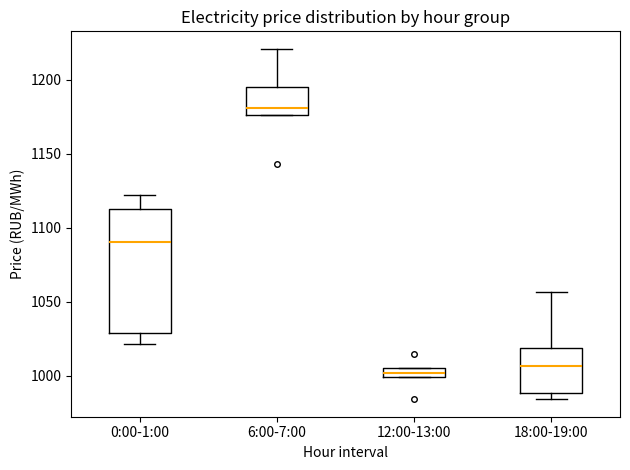

Where is the upper edge of the box for 6:00-7:00 on the y-axis? The values are not printed on the chart, so give them approximately, as read against the axis.

1195